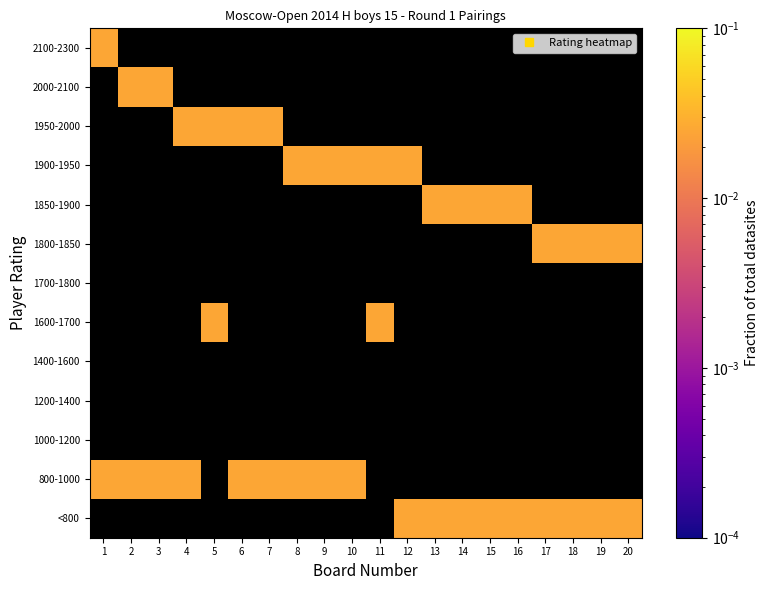

Which label corresponds to the largest value in the chart?

12